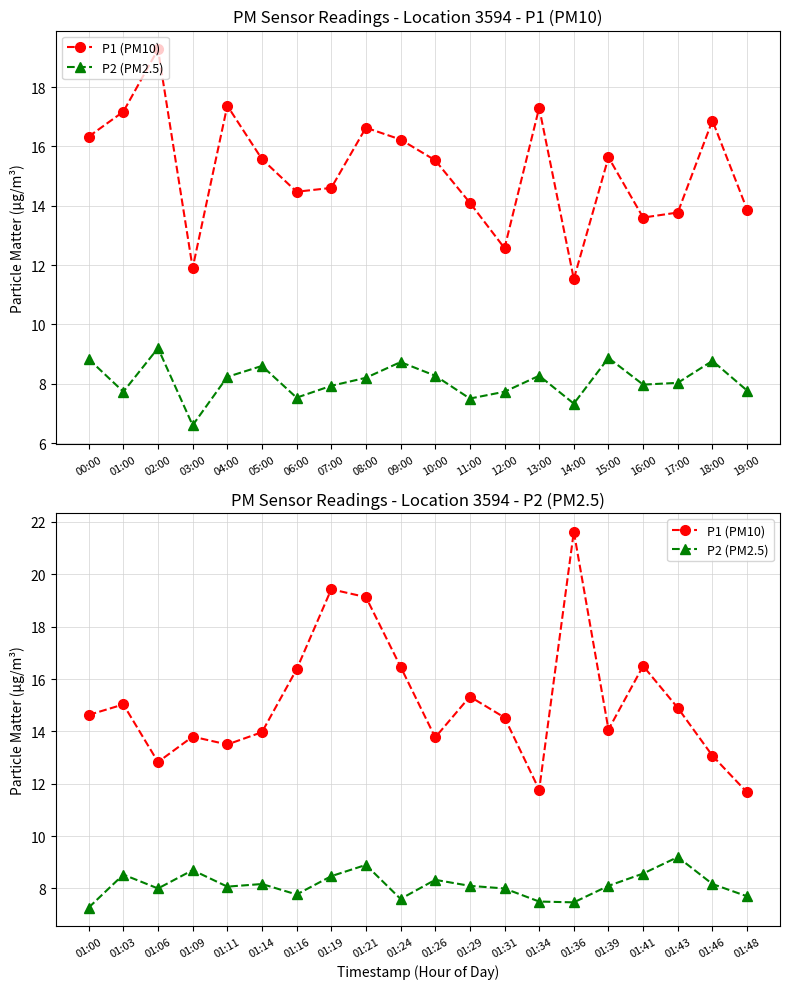

How many lines are shown in the chart?

2